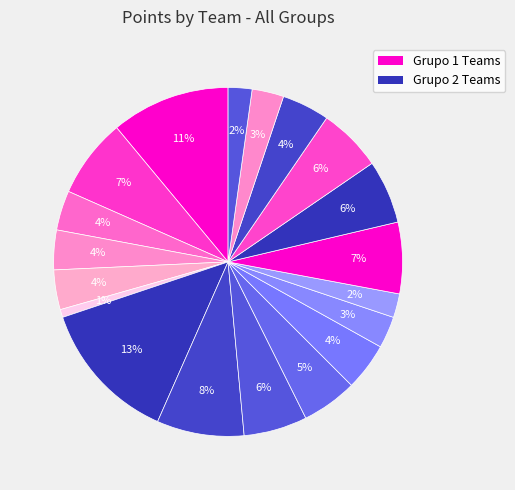

Does any single category account for the majority?

No